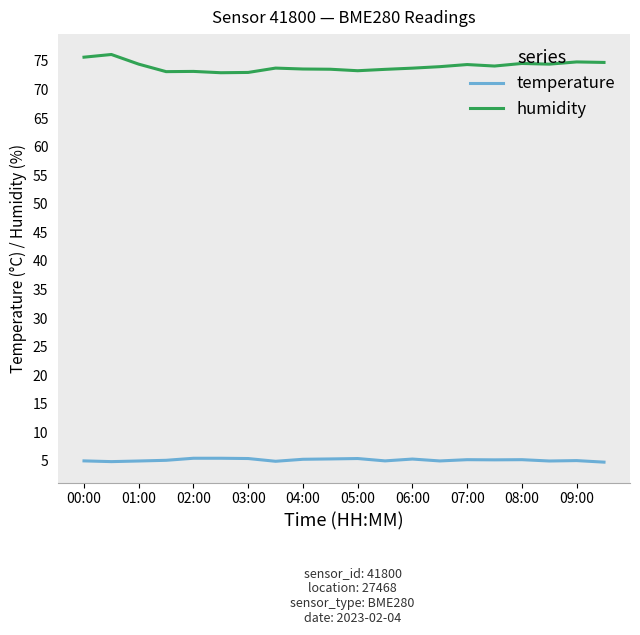

Which series has the largest total across all categories?

humidity